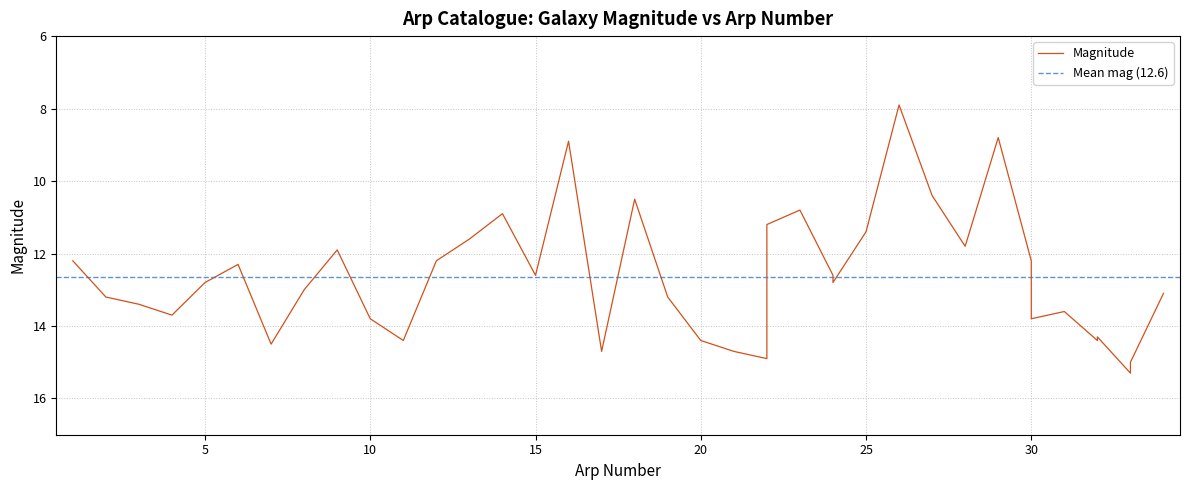

List the labels in order of value, largest first.

33, 33, 22, 17, 21, 7, 11, 20, 32, 32, 10, 30, 4, 31, 3, 2, 19, 34, 8, 5, 24, 15, 24, 6, 1, 12, 30, 9, 28, 13, 25, 22, 14, 23, 18, 27, 16, 29, 26